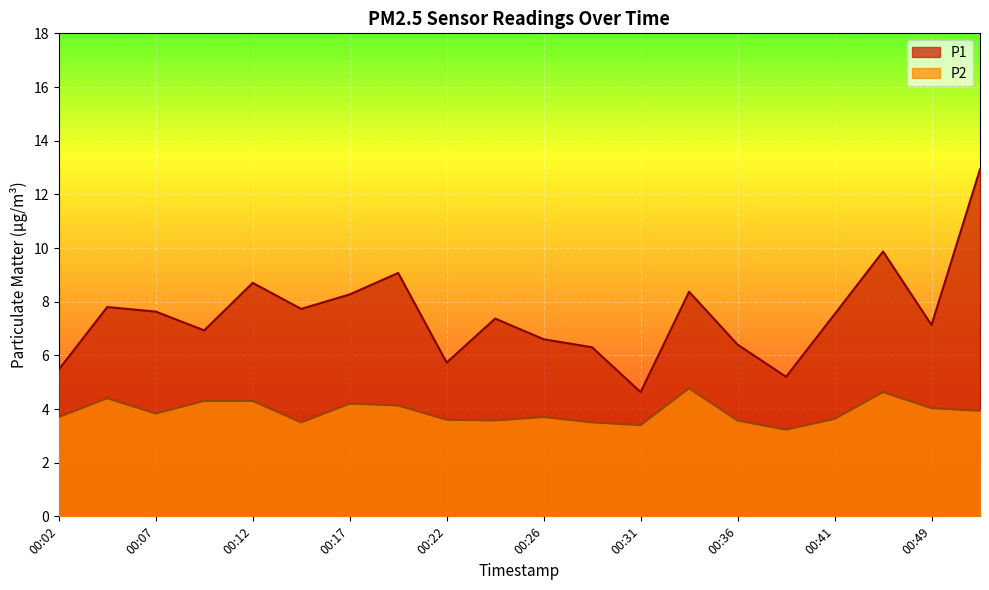

How many lines are shown in the chart?

2